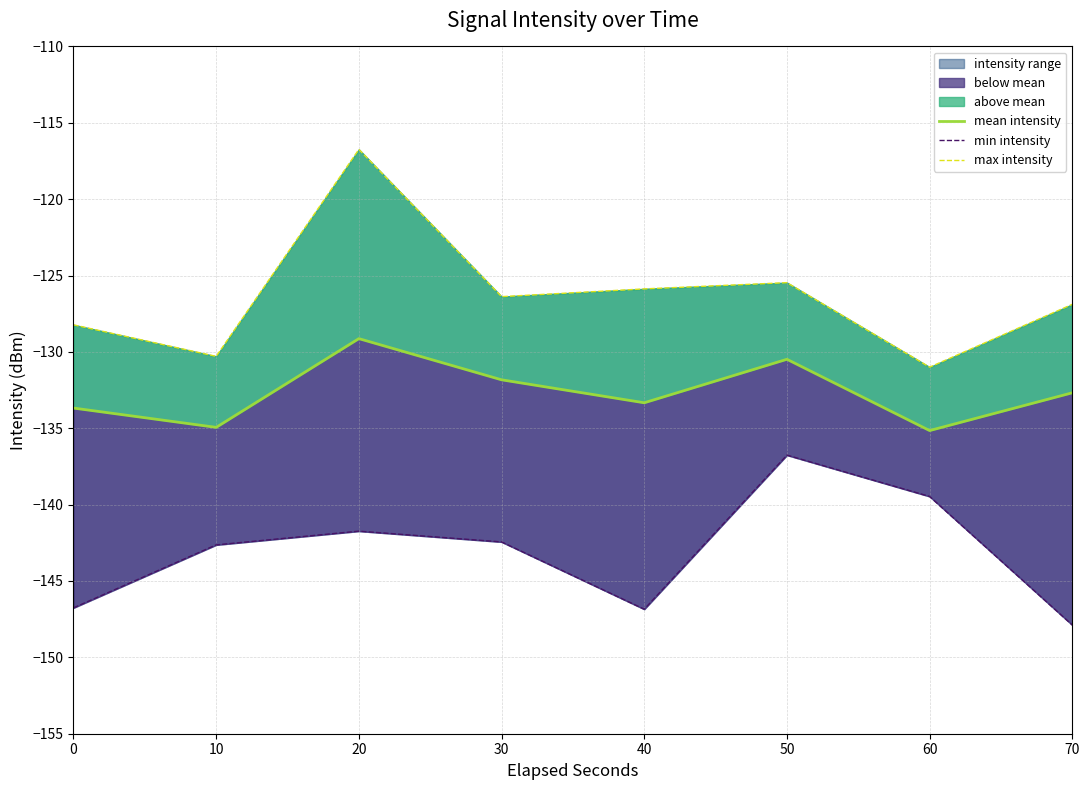

At which label does max intensity reach its peak?

20